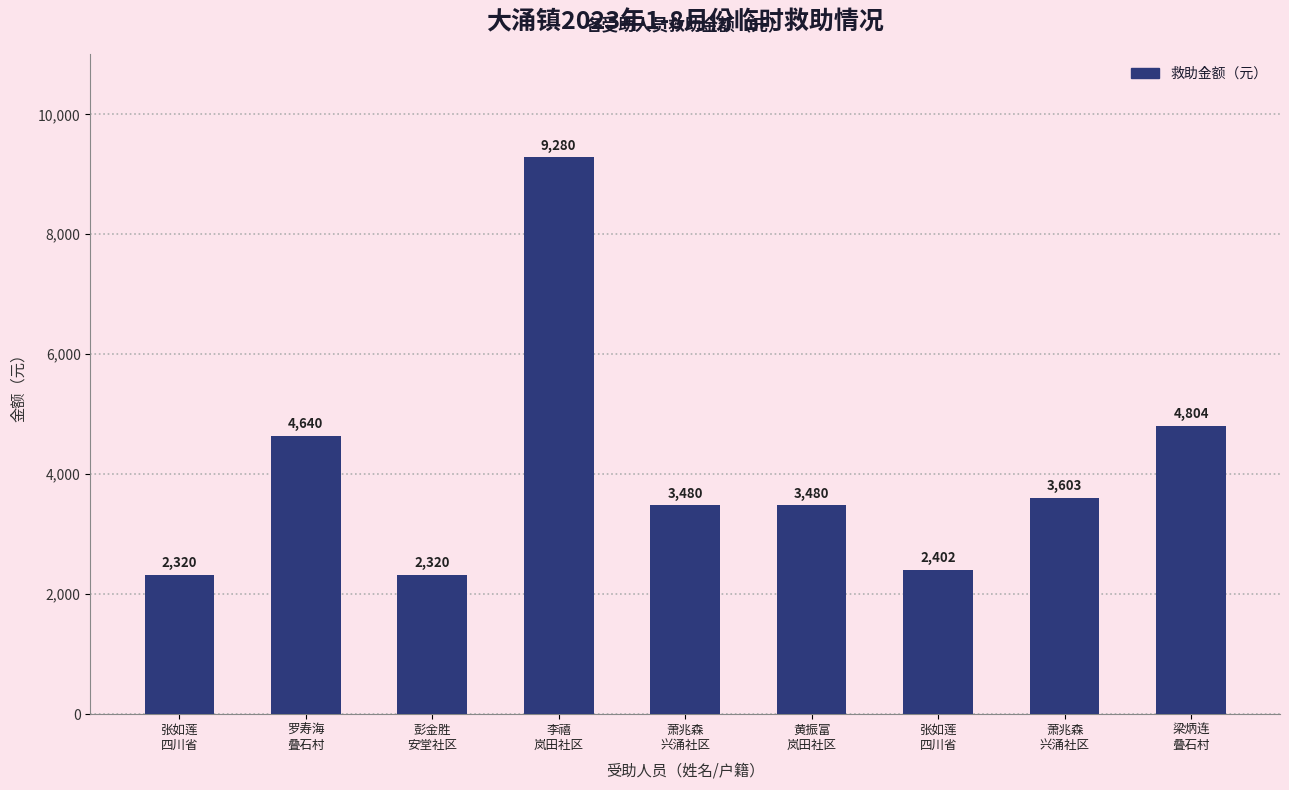

Is it true that the value at 张如莲
四川省 is 2320?

True